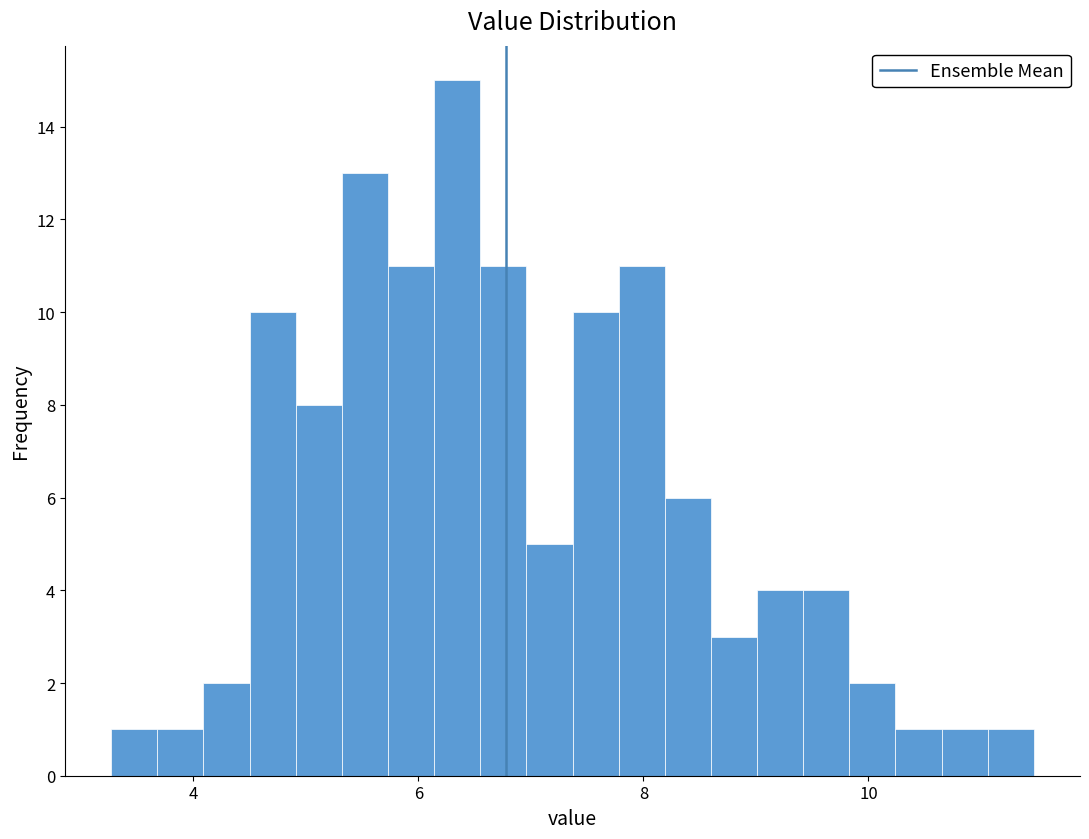

Around what value on the x-axis is the tallest bar? Give the approximate position of its centre, as read against the axis.

6.4